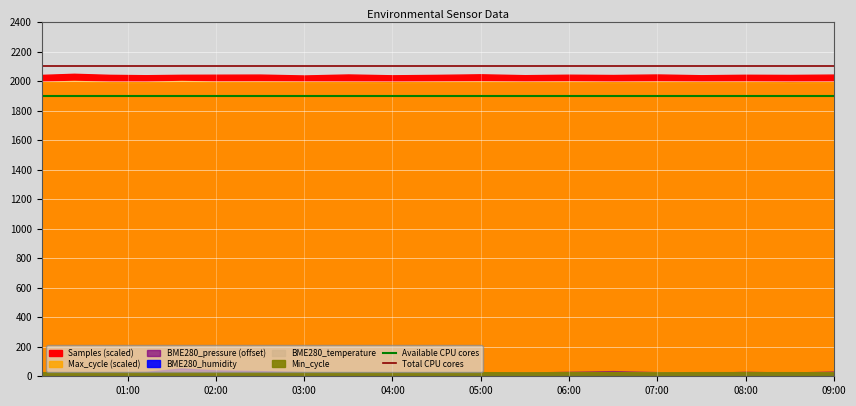

How many lines are shown in the chart?

2